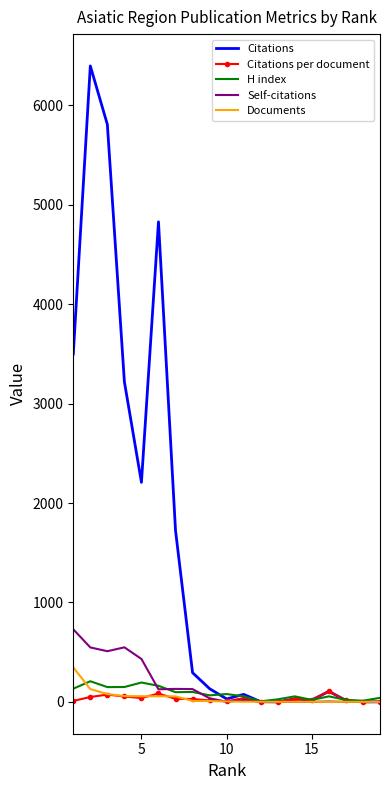

Which series has the widest spread of values?

Citations